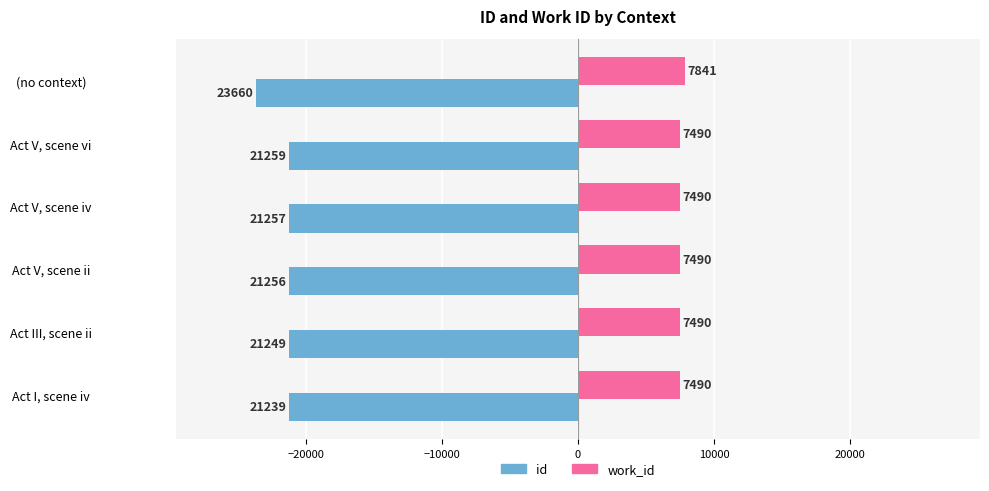

At which category is the sum across all series the highest?

Act I, scene iv